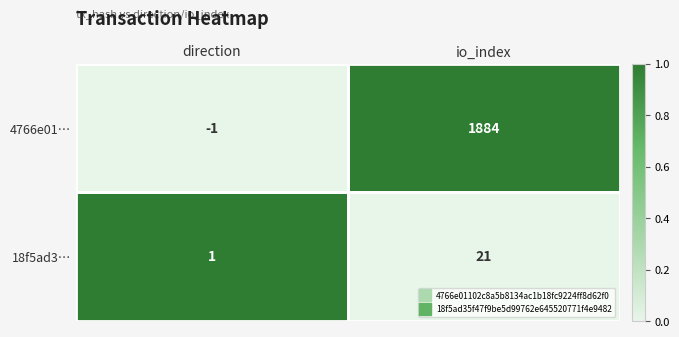

At which category is the sum across all series the highest?

io_index